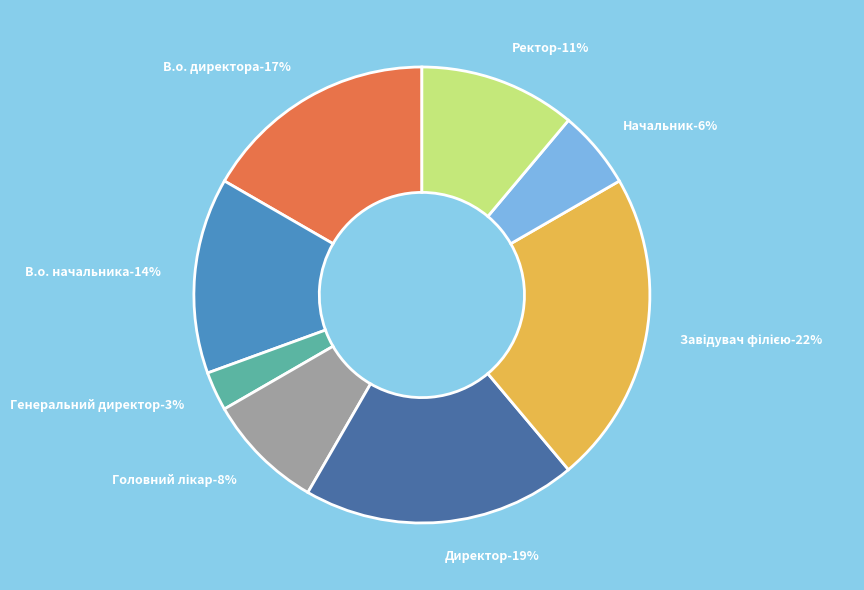

What is the ratio of the value at В.о. директора to the value at Завідувач філією?

0.8